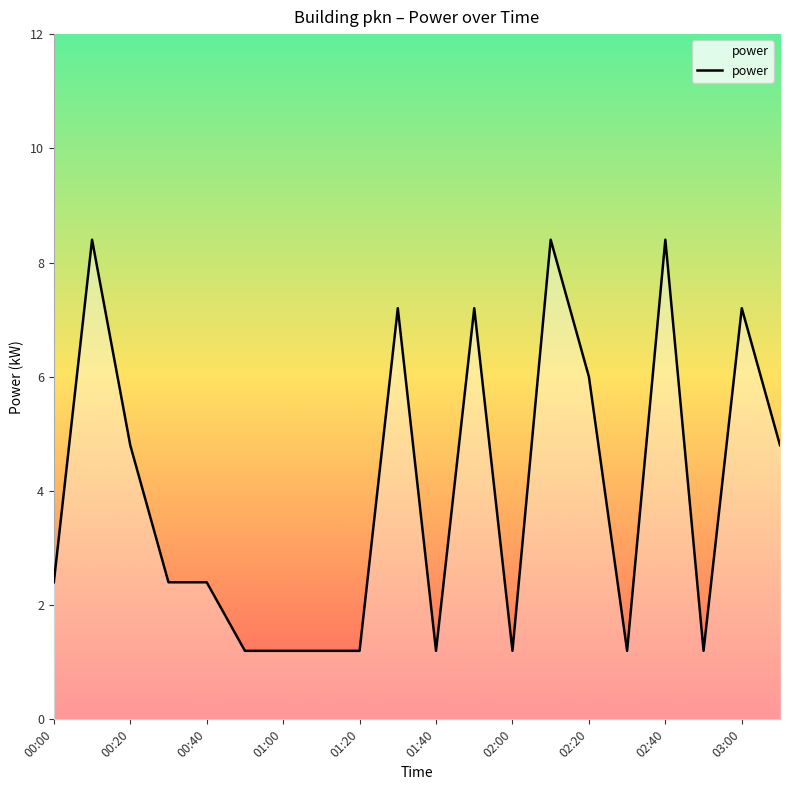

What is the difference between the second highest and second lowest values?

7.2